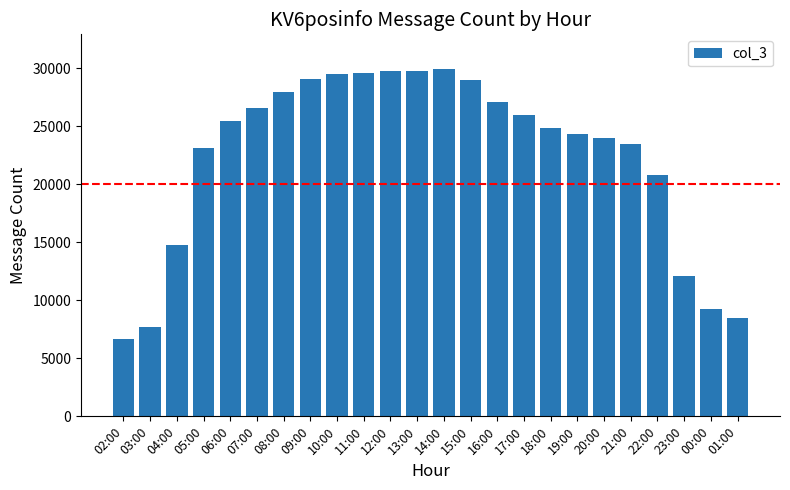

How many values are below 25448?

12